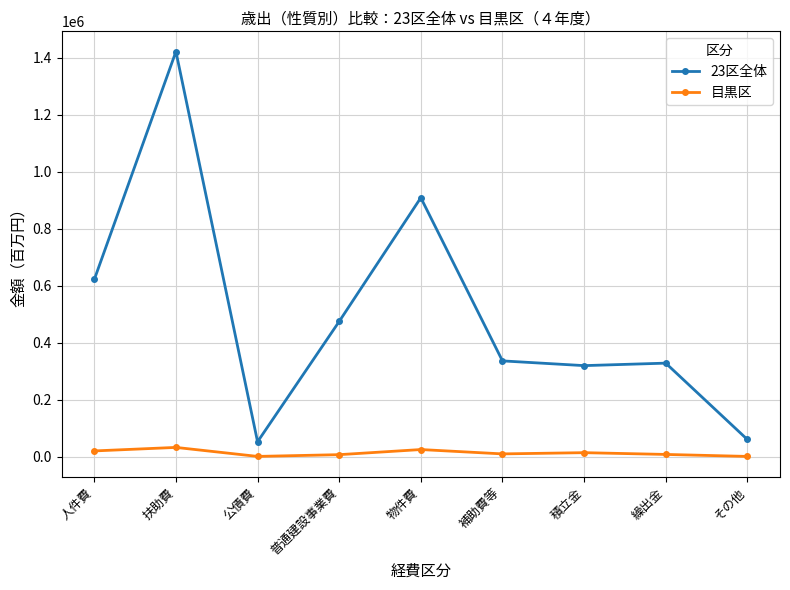

Which series has the widest spread of values?

23区全体